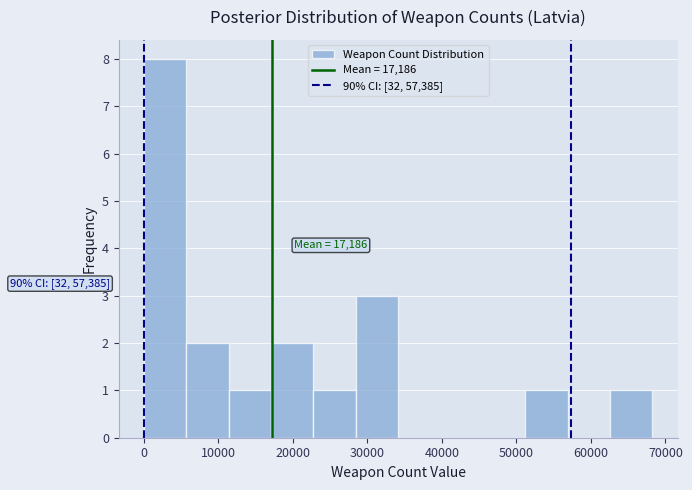

Over which range of the x-axis is the bar tallest?

0 to 6000